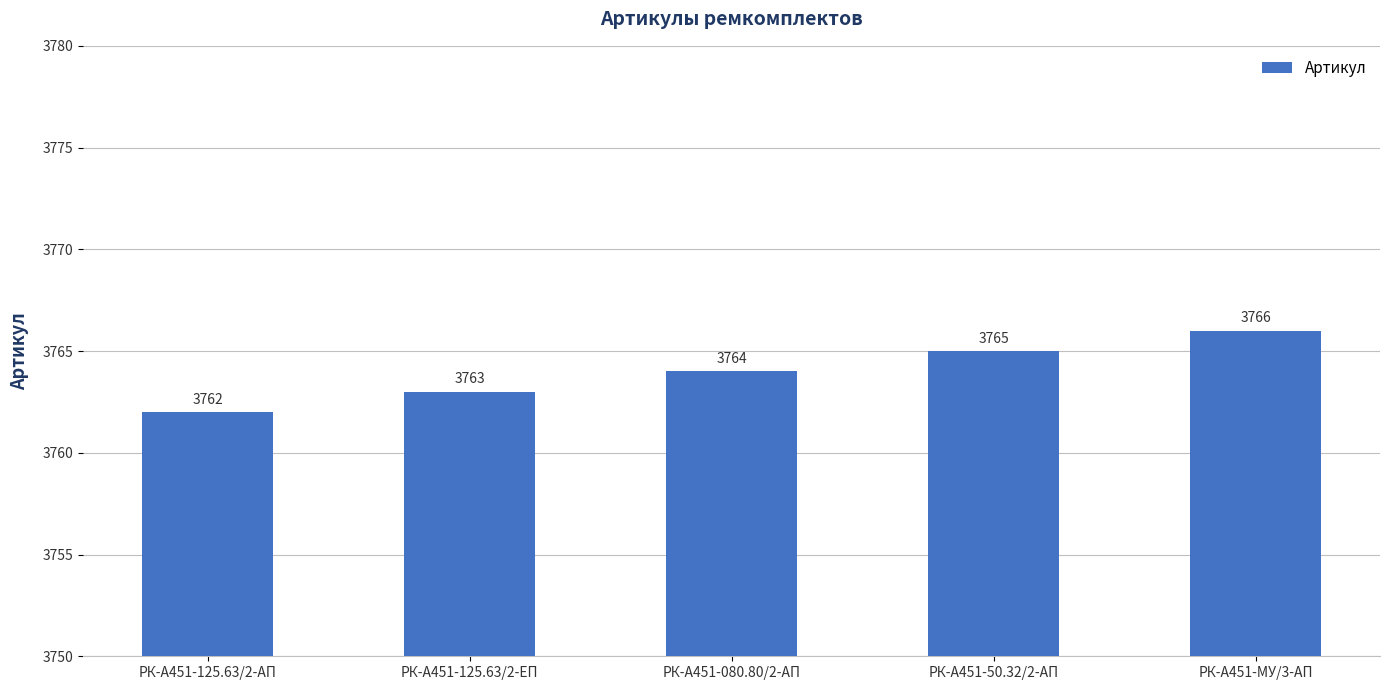

Approximately how many times larger is the value at РК-А451-125.63/2-АП compared to РК-А451-50.32/2-АП?

1.0